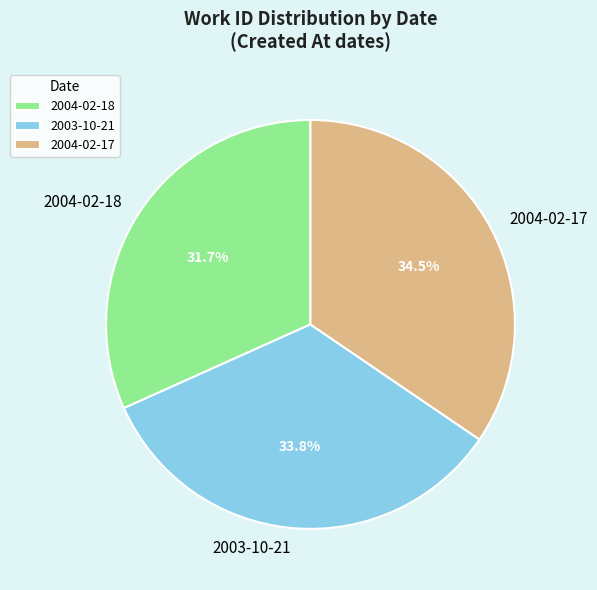

Is it true that 2003-10-21 is 34% of the pie?

True